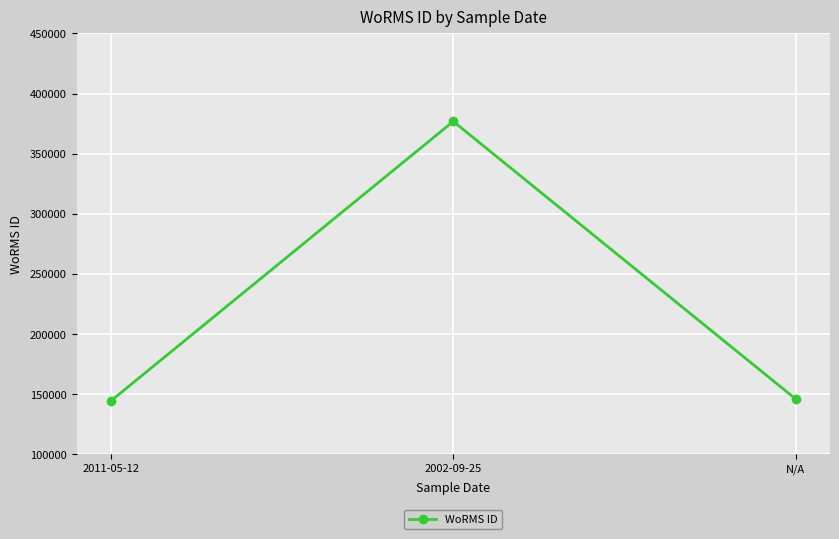

The chart shows a value of 248646 at N/A. True or false?

False